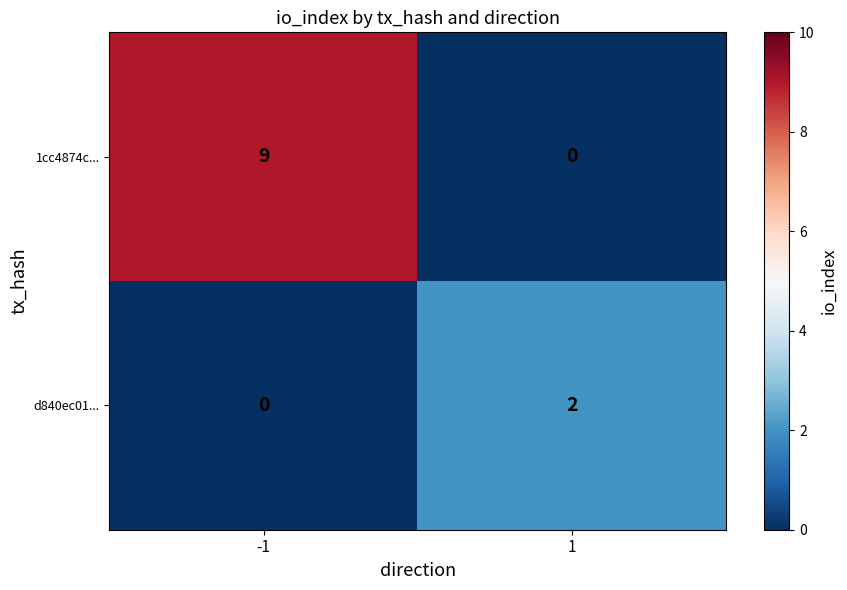

At 1, list the series in order from smallest to largest.

1cc4874c..., d840ec01...